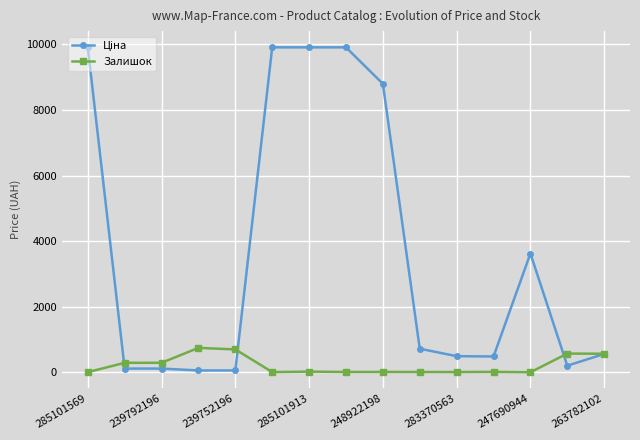

At how many categories does at least one series exceed 1639?

6